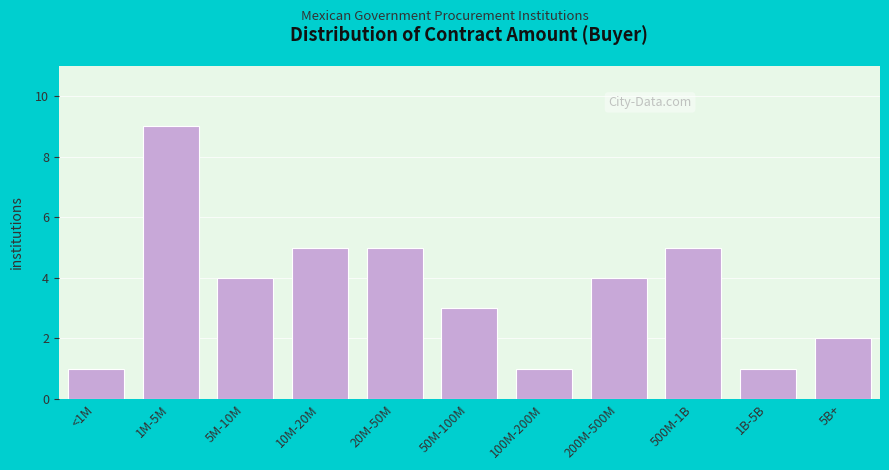

Reading right to left, extract all data points from this chart.

5B+=2	1B-5B=1	500M-1B=5	200M-500M=4	100M-200M=1	50M-100M=3	20M-50M=5	10M-20M=5	5M-10M=4	1M-5M=9	<1M=1